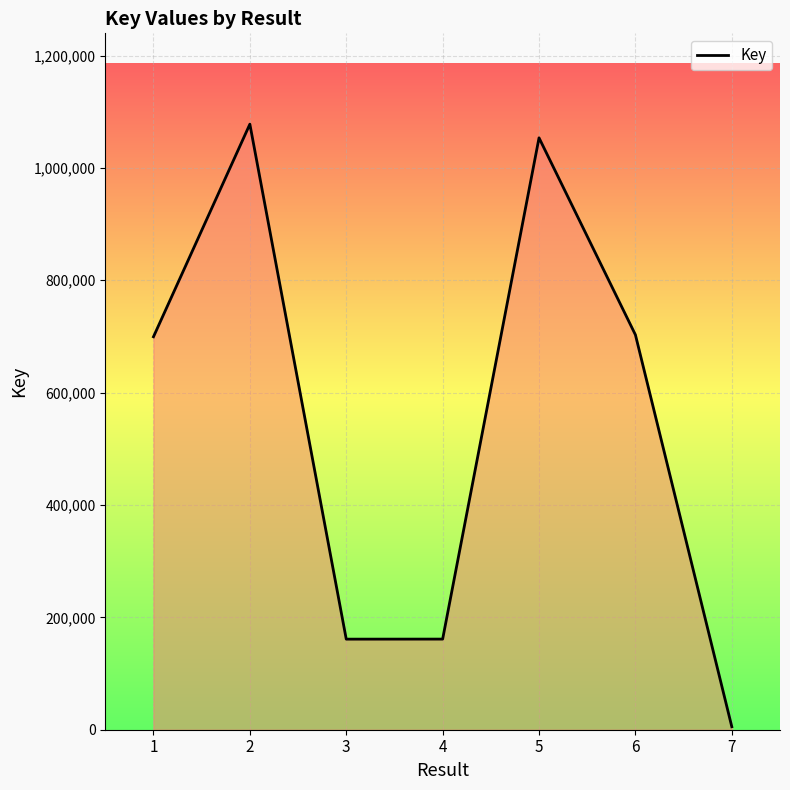

What is the change in value from 2 to 6?

-374925